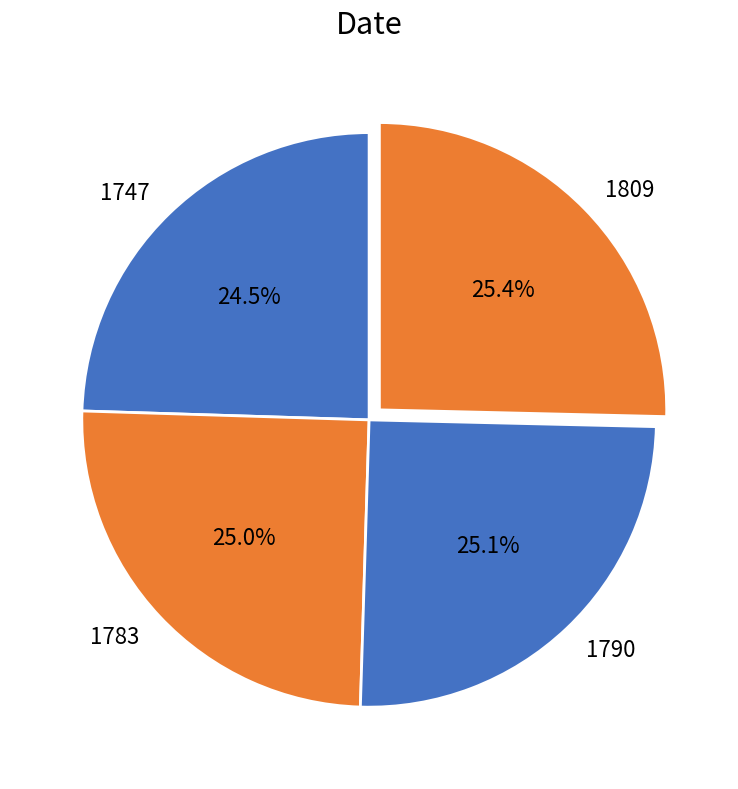

Between 1790 and 1747, which is larger?

1790